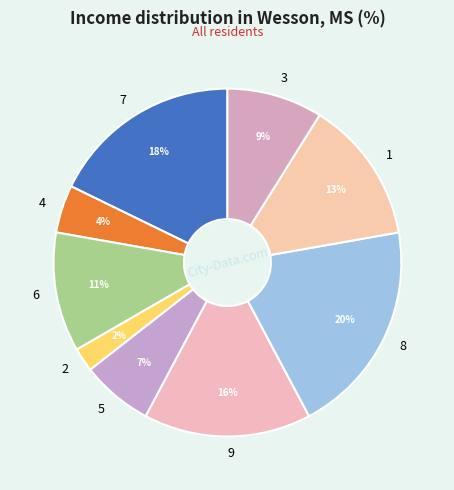

The 4 slice represents 12% of the pie. True or false?

False